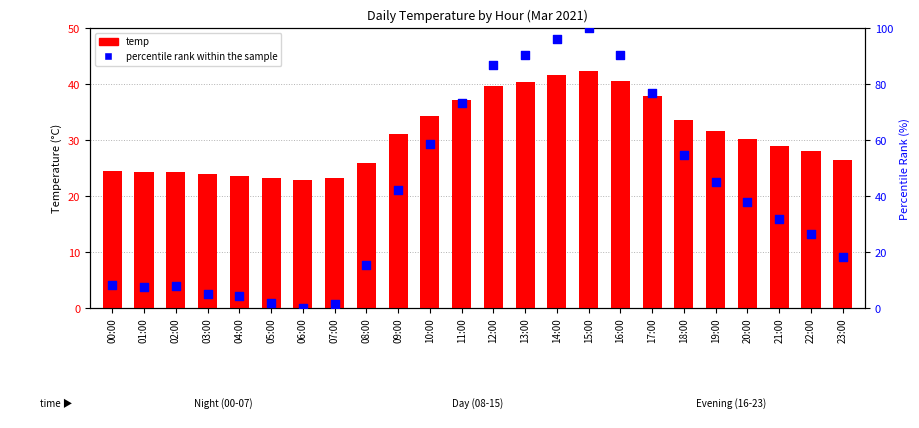

What is the total value across all series at 00:00?

32.7